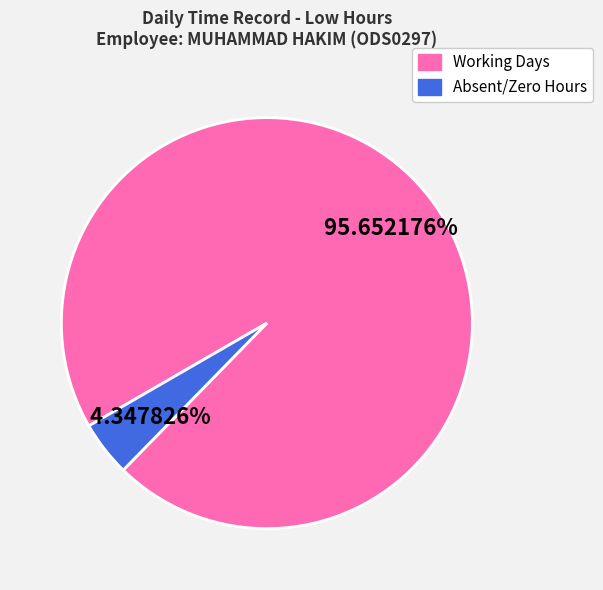

Is there any slice that represents more than half of the pie?

Yes